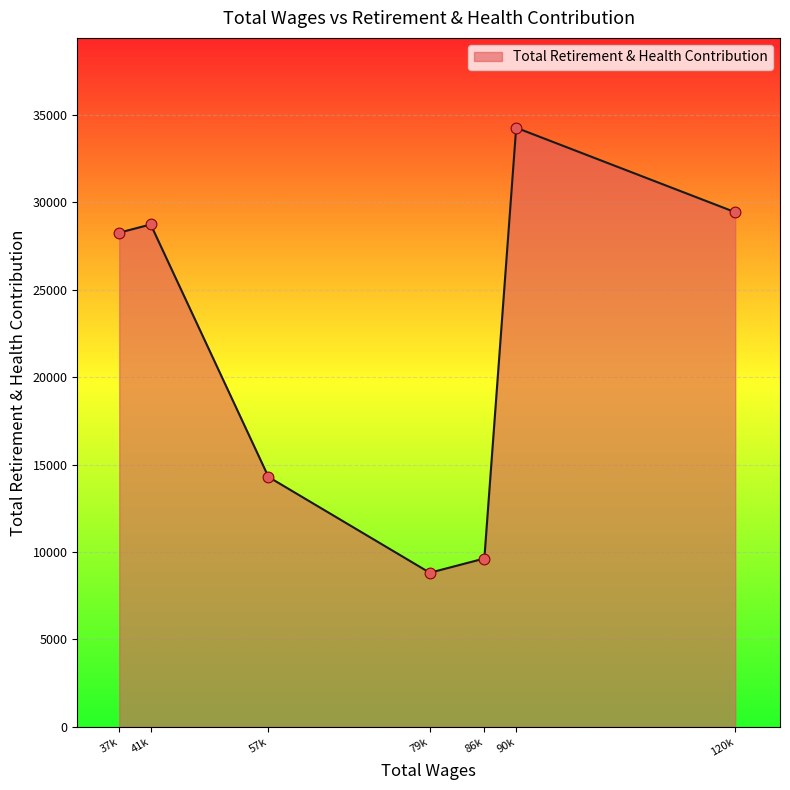

What is the ratio of the value at 90k to the value at 79k?

3.9